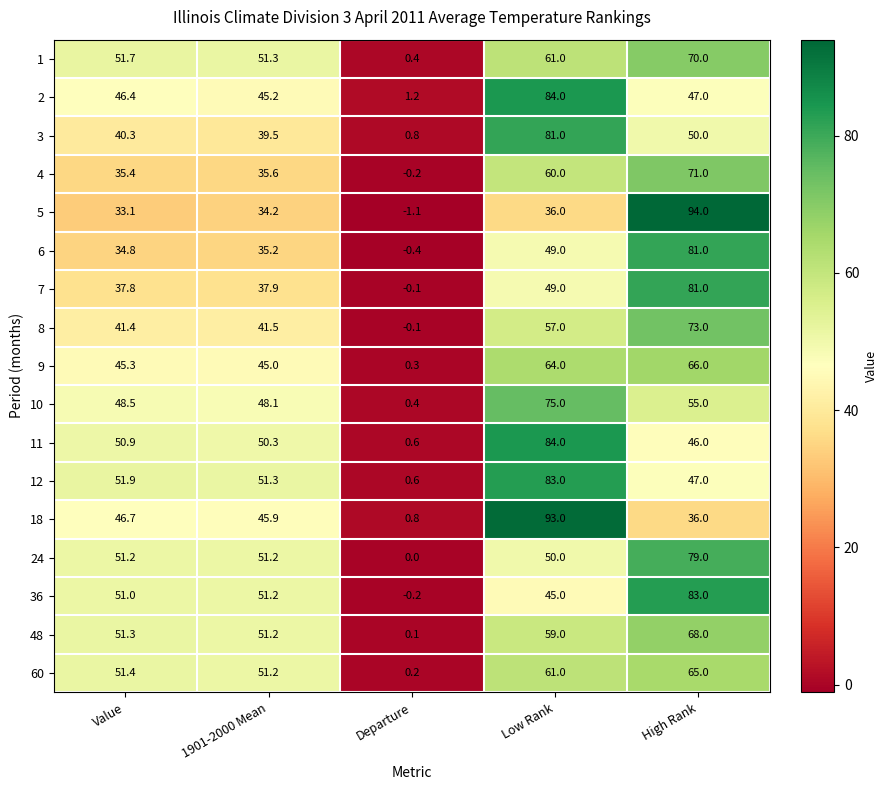

What is the difference between the 36 values at Value and Low Rank?

6.0